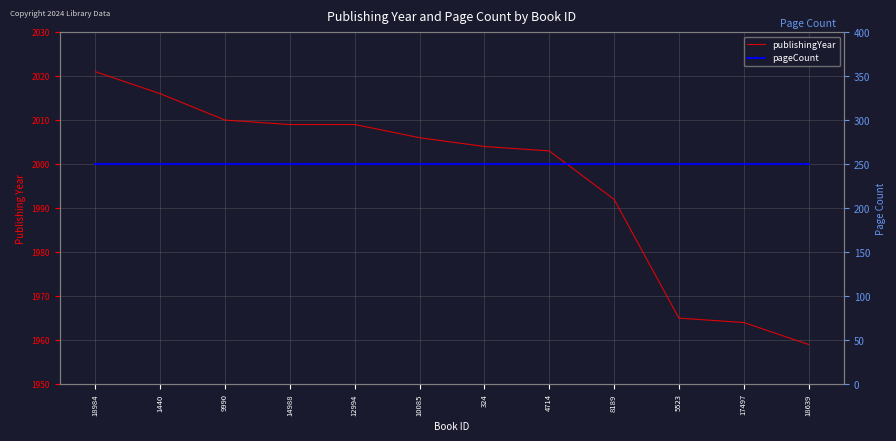

Does the chart have visible grid lines?

Yes